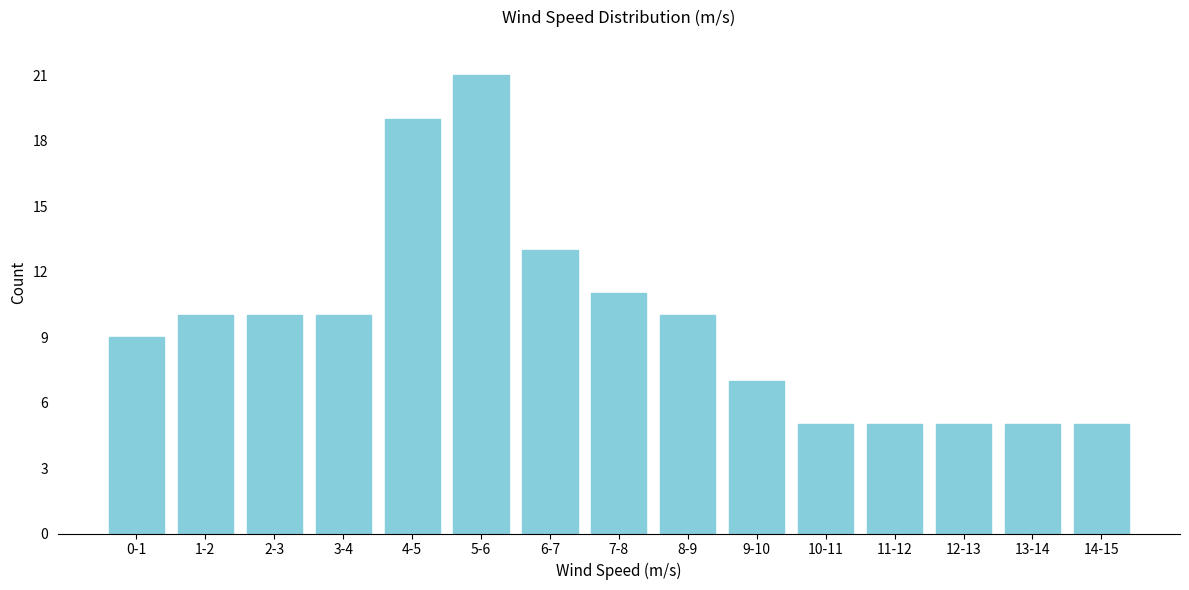

Reading left to right, what are all the values shown in this chart?

9	10	10	10	19	21	13	11	10	7	5	5	5	5	5